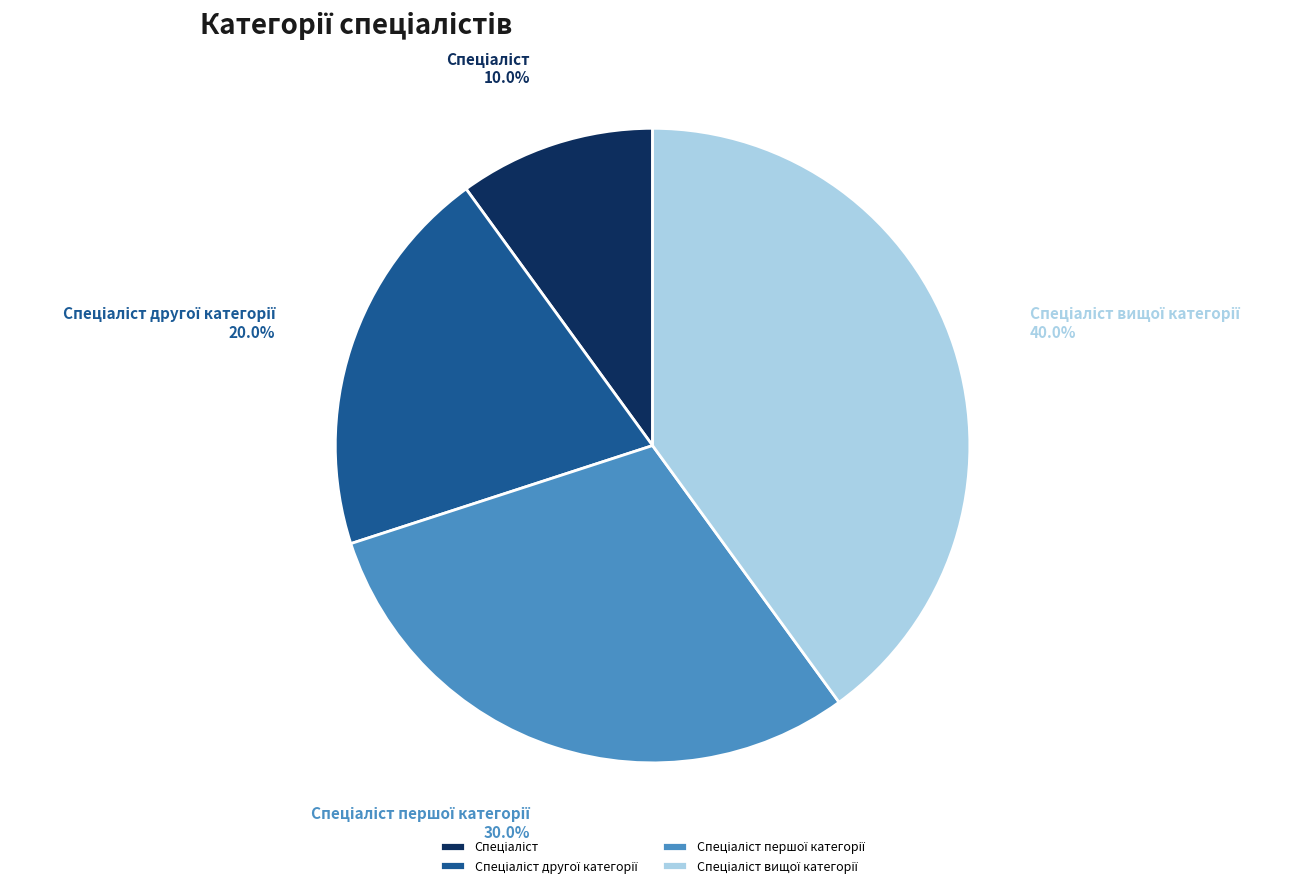

Does any single category account for the majority?

No